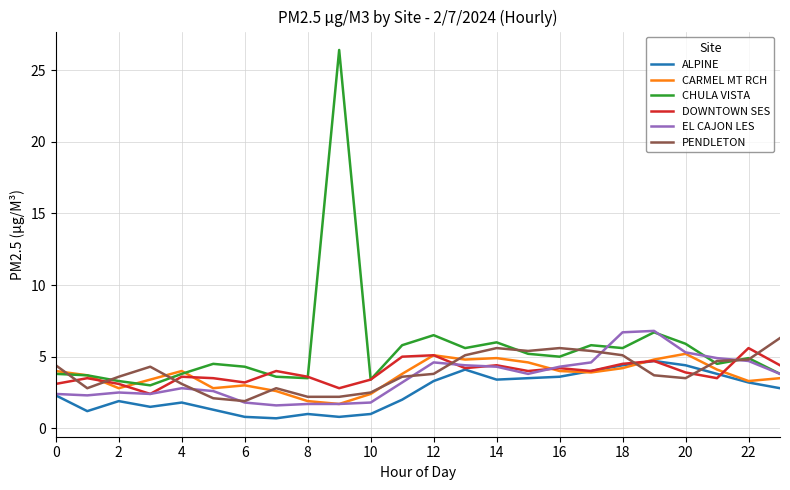

True or false: CARMEL MT RCH has more than 0 interior local peaks.

True